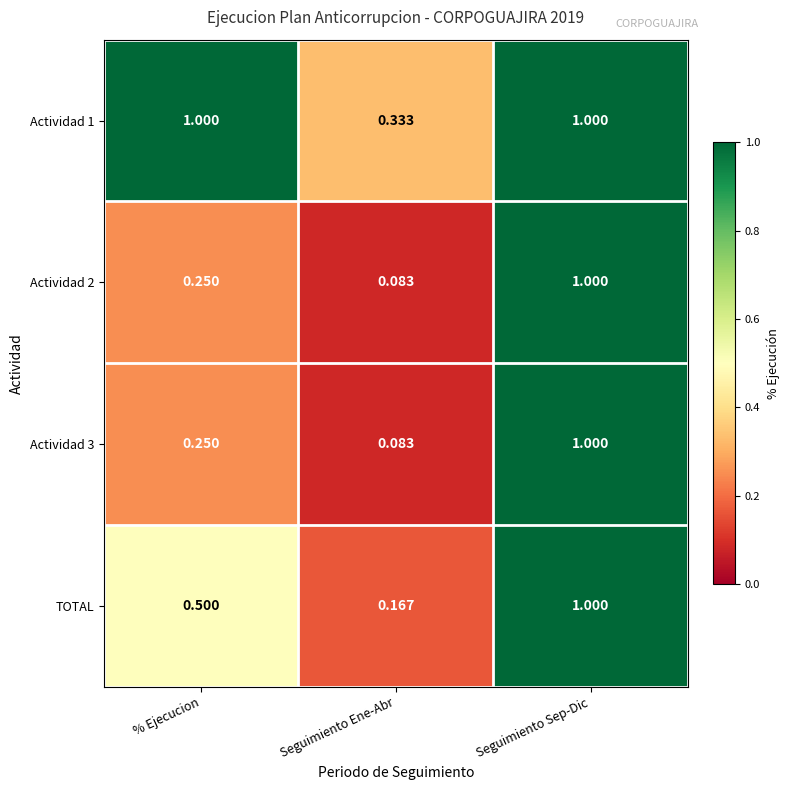

List the labels in order of Actividad 3 value, largest first.

Seguimiento Sep-Dic, % Ejecucion, Seguimiento Ene-Abr